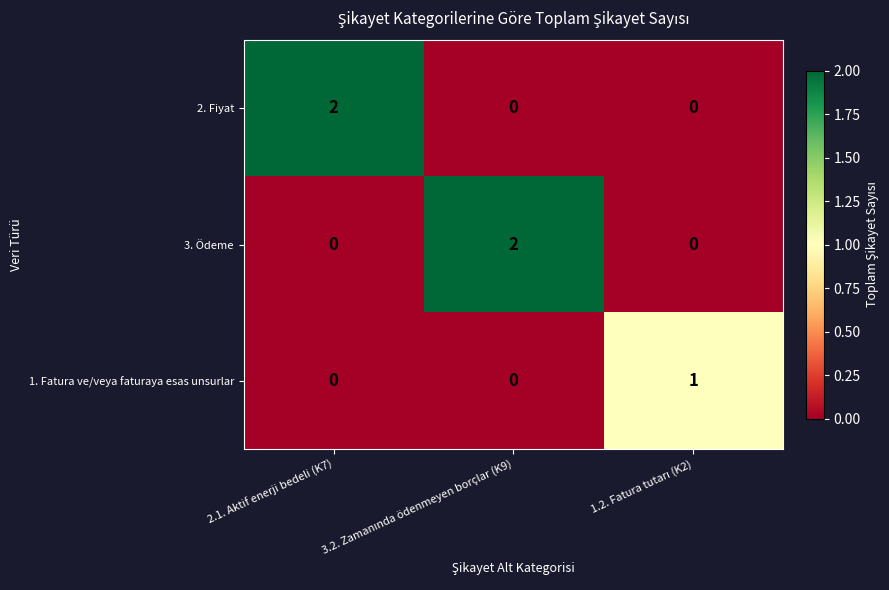

The value of 3. Ödeme at 2.1. Aktif enerji bedeli (K7) is 0. True or false?

True